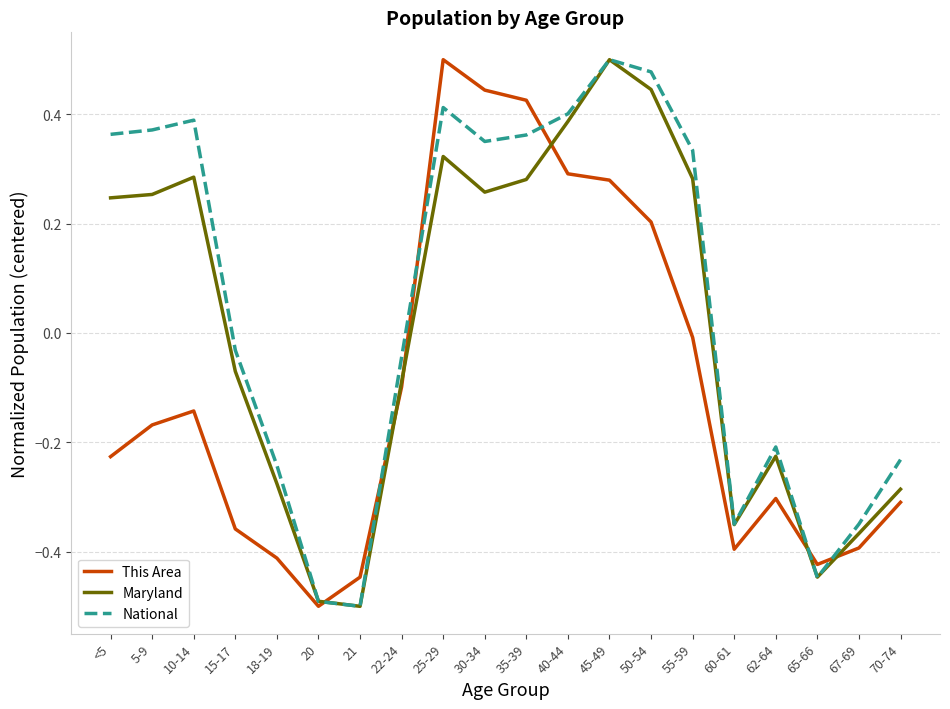

What is the total value across all series at 55-59?

0.6